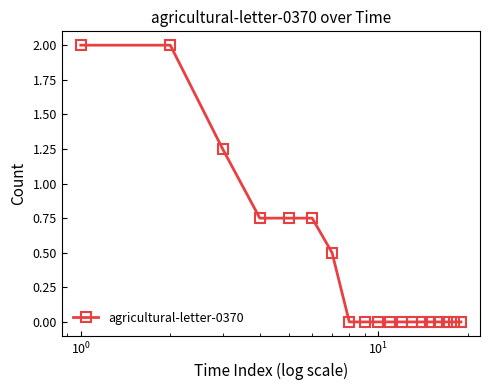

How many distinct data groups are displayed?

1